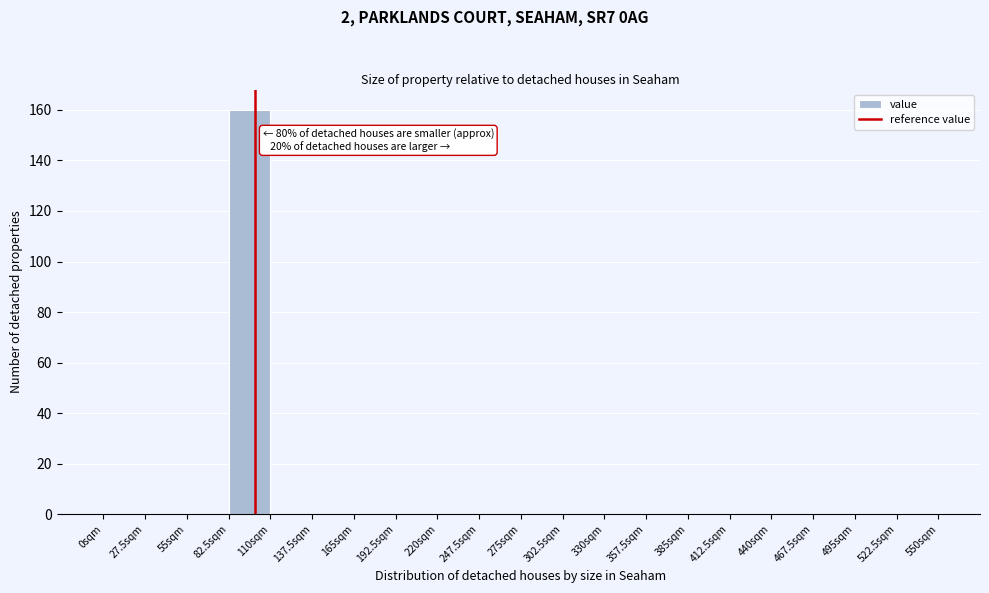

Over which range of the x-axis is the bar tallest?

82.5 to 110.0